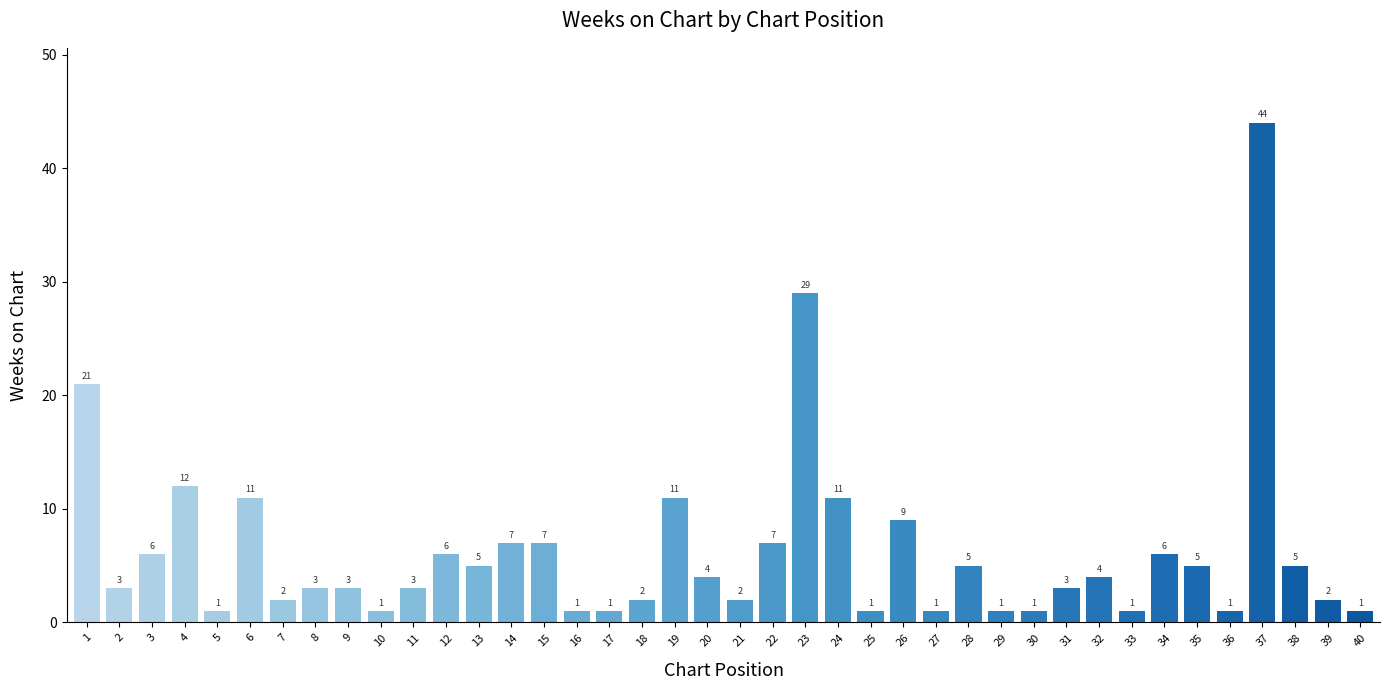

True or false: the data shows 1 at 33.

True